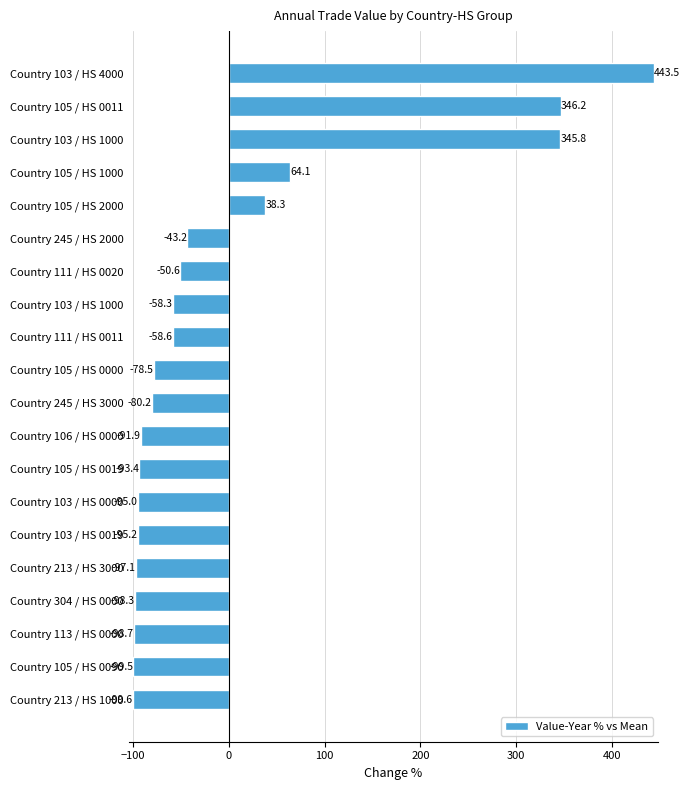

How many data points are above -78?

9